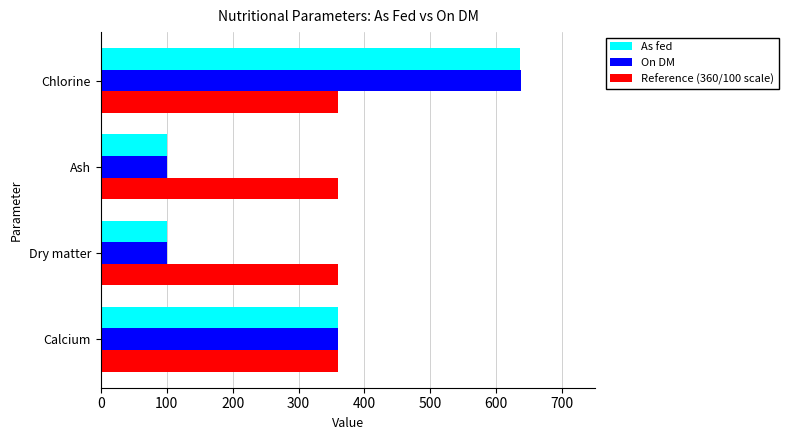

What is the sum of all As fed values?

1195.8